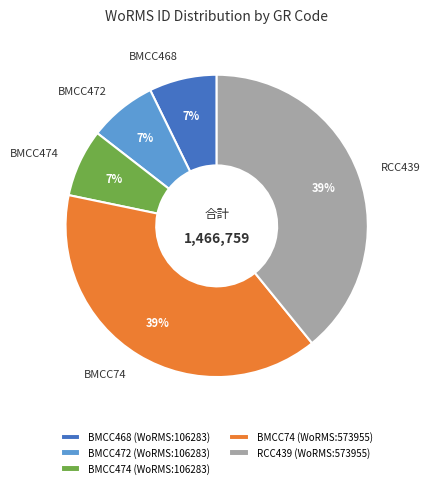

Is there a majority slice in this chart?

No